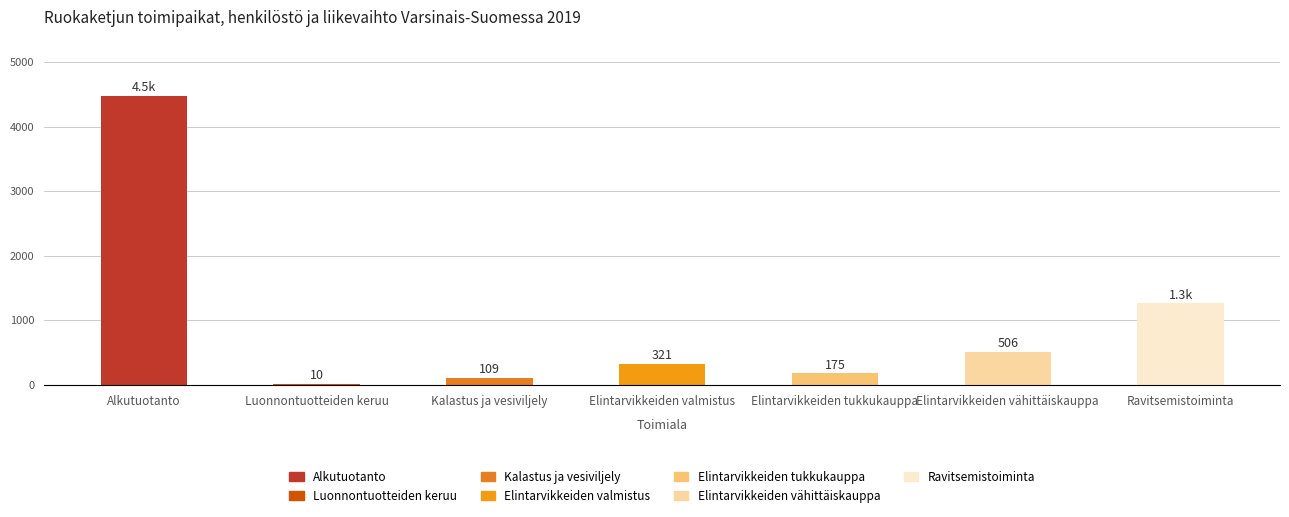

What is the greatest value displayed?

4481